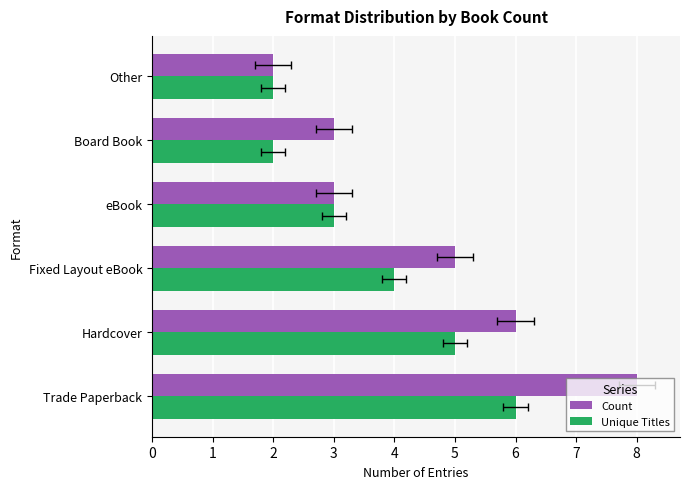

What is the total value across all series at Board Book?

5